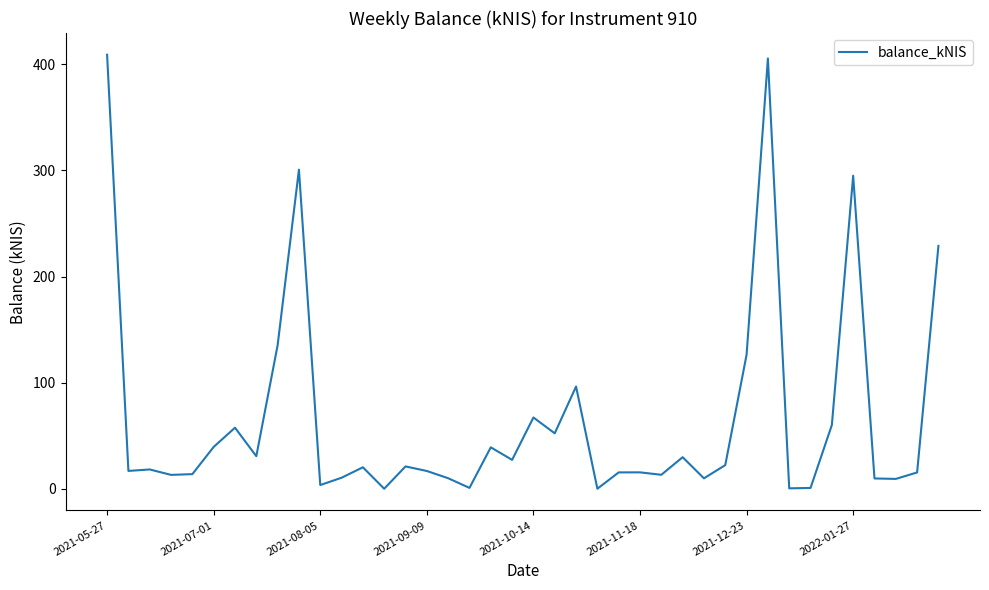

True or false: there are more than 2 points higher than both neighbors.

True